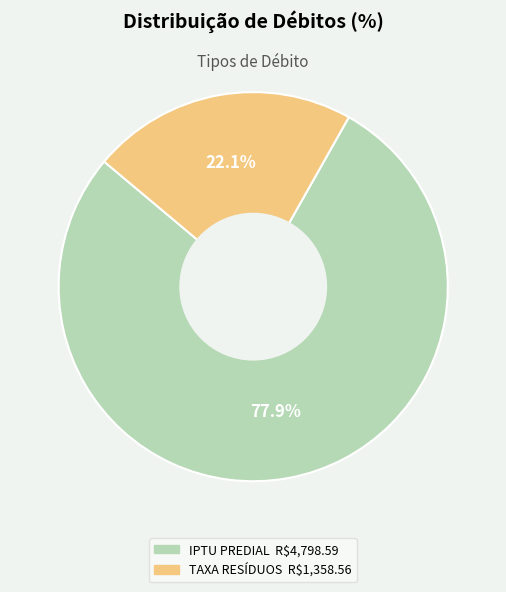

Is there any slice that represents more than half of the pie?

Yes